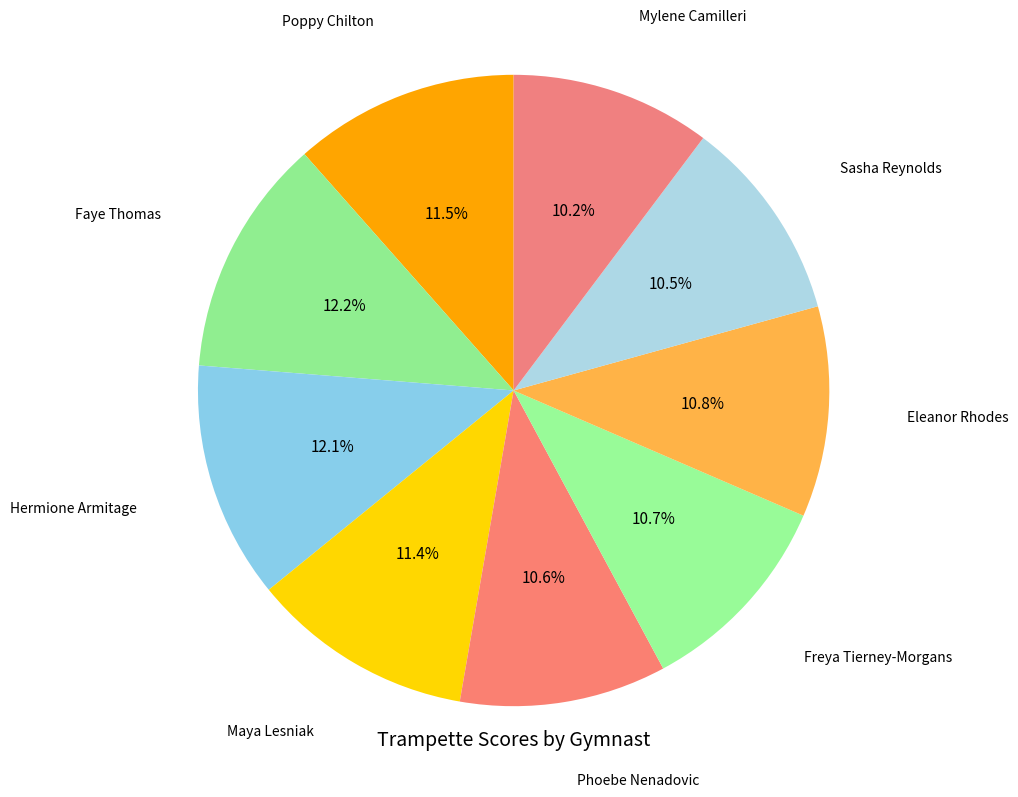

Do Freya Tierney-Morgans and Faye Thomas together represent more than half of the pie?

No